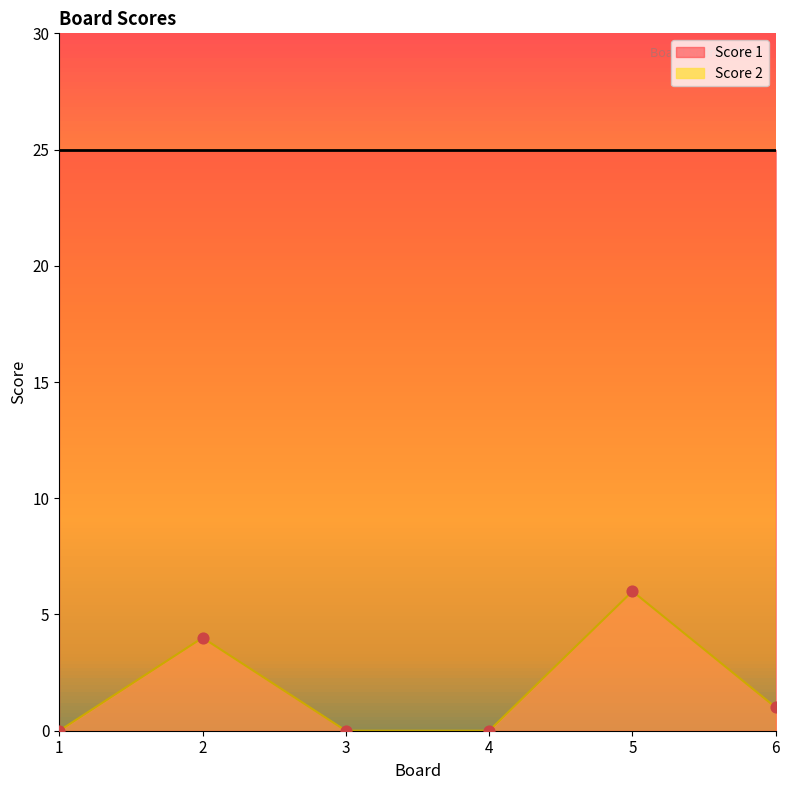

Between 4 and 1, which is larger?

4